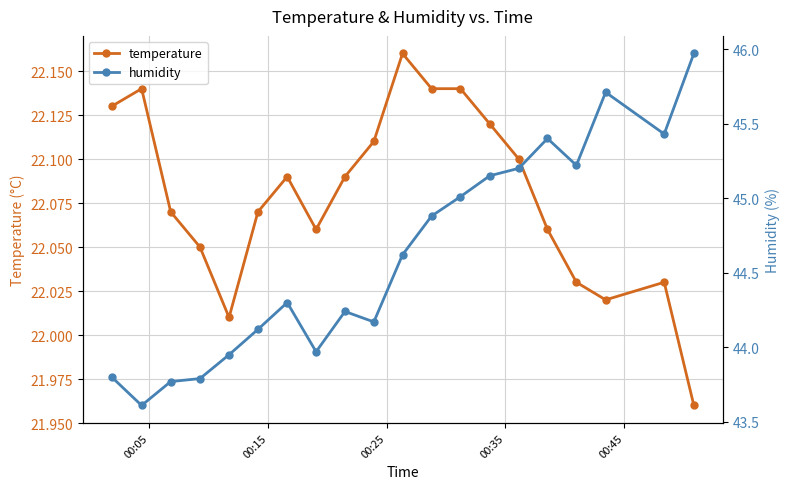

List the series in order of their overall mean, lowest first.

temperature, humidity